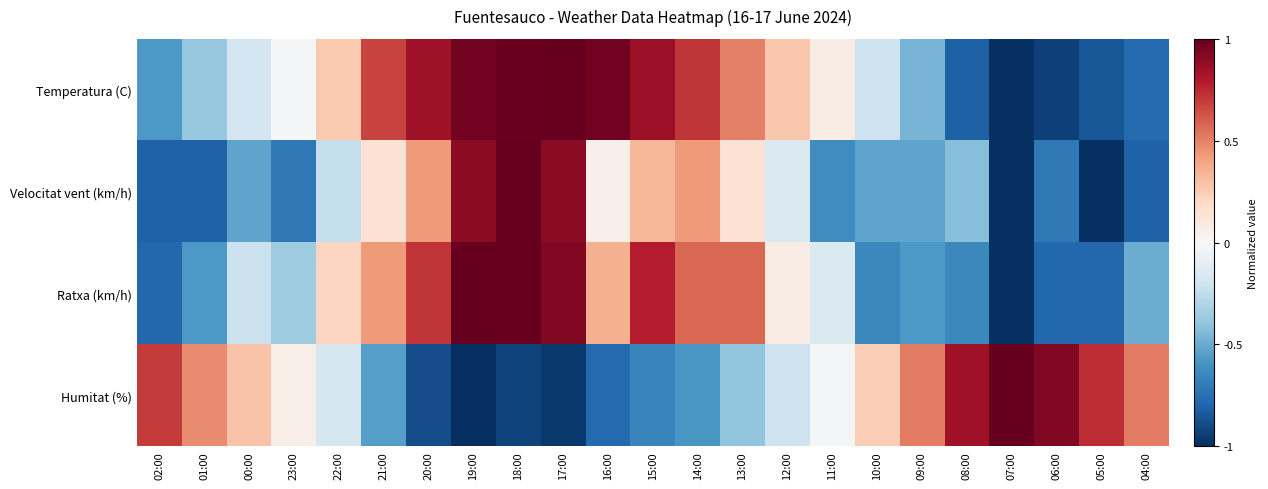

List the series in order of their peak value, highest first.

Temperatura (C), Velocitat vent (km/h), Ratxa (km/h), Humitat (%)